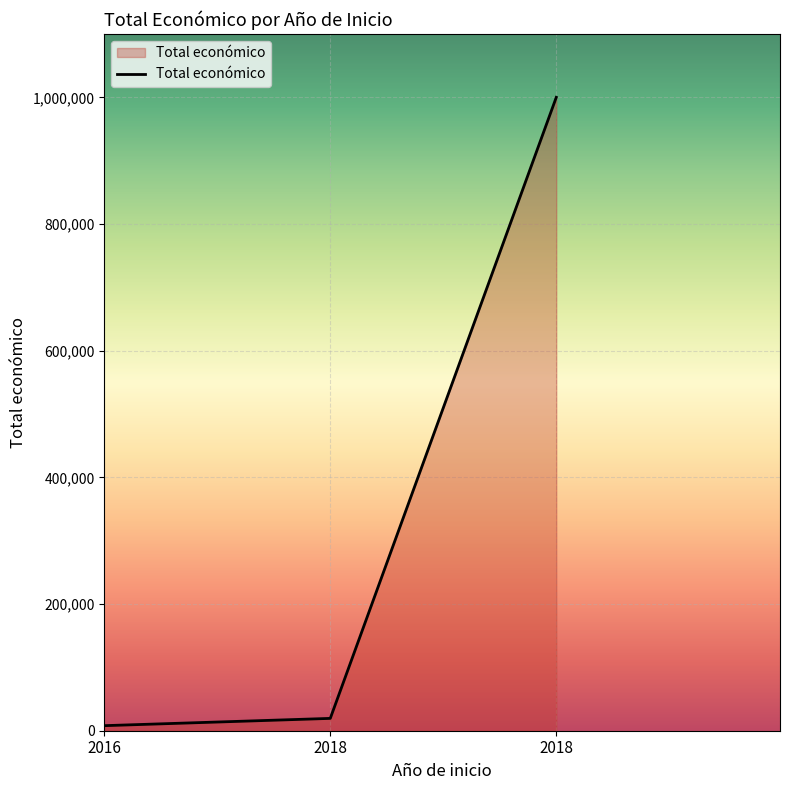

Is it true that the value at 2018 is 999992?

True